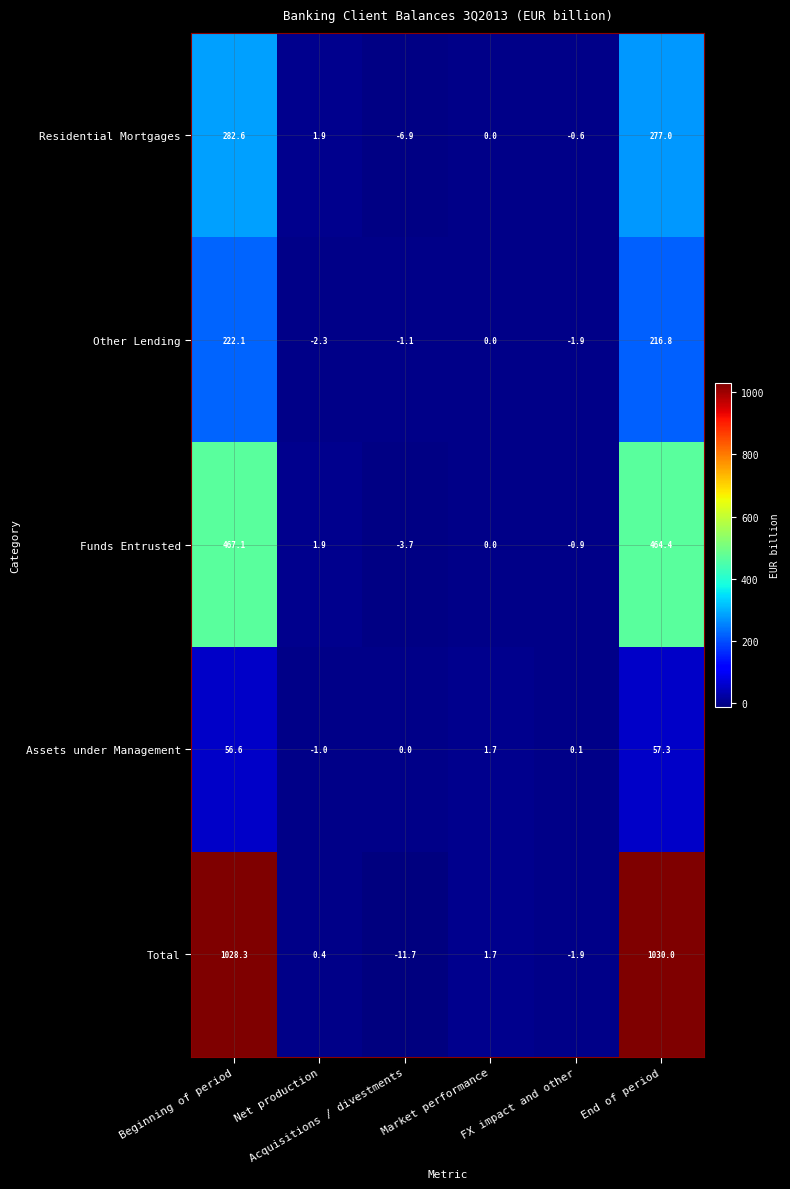

List the series in order of their peak value, highest first.

Total, Funds Entrusted, Residential Mortgages, Other Lending, Assets under Management